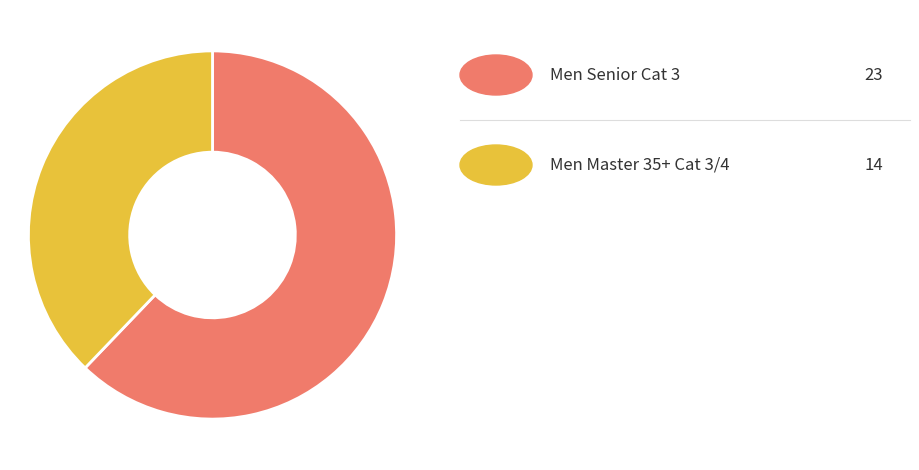

Is there any slice that represents more than half of the pie?

Yes